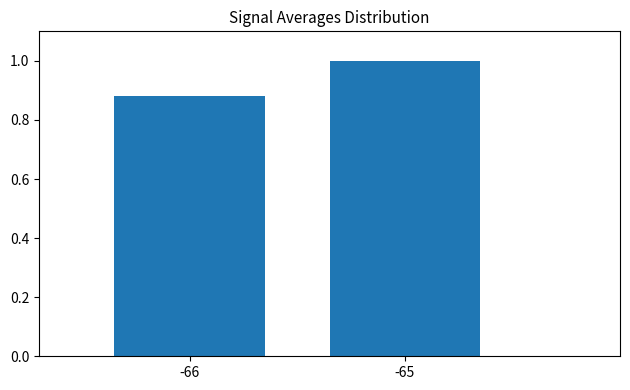

Which category has the lowest value across all series?

-66